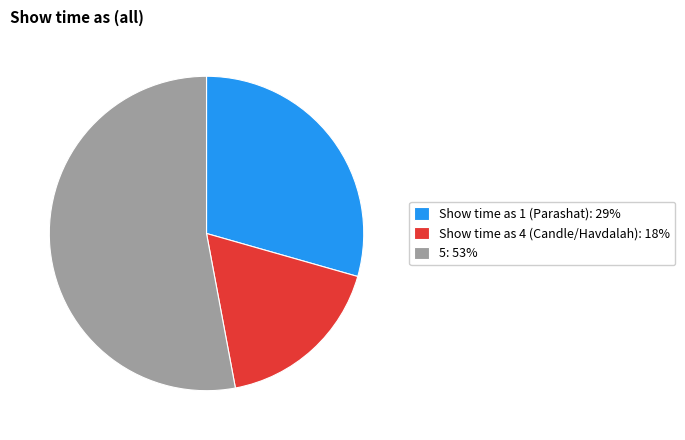

Rank the categories by value from lowest to highest.

Show time as 4 (Candle/Havdalah): 18%, Show time as 1 (Parashat): 29%, 5: 53%